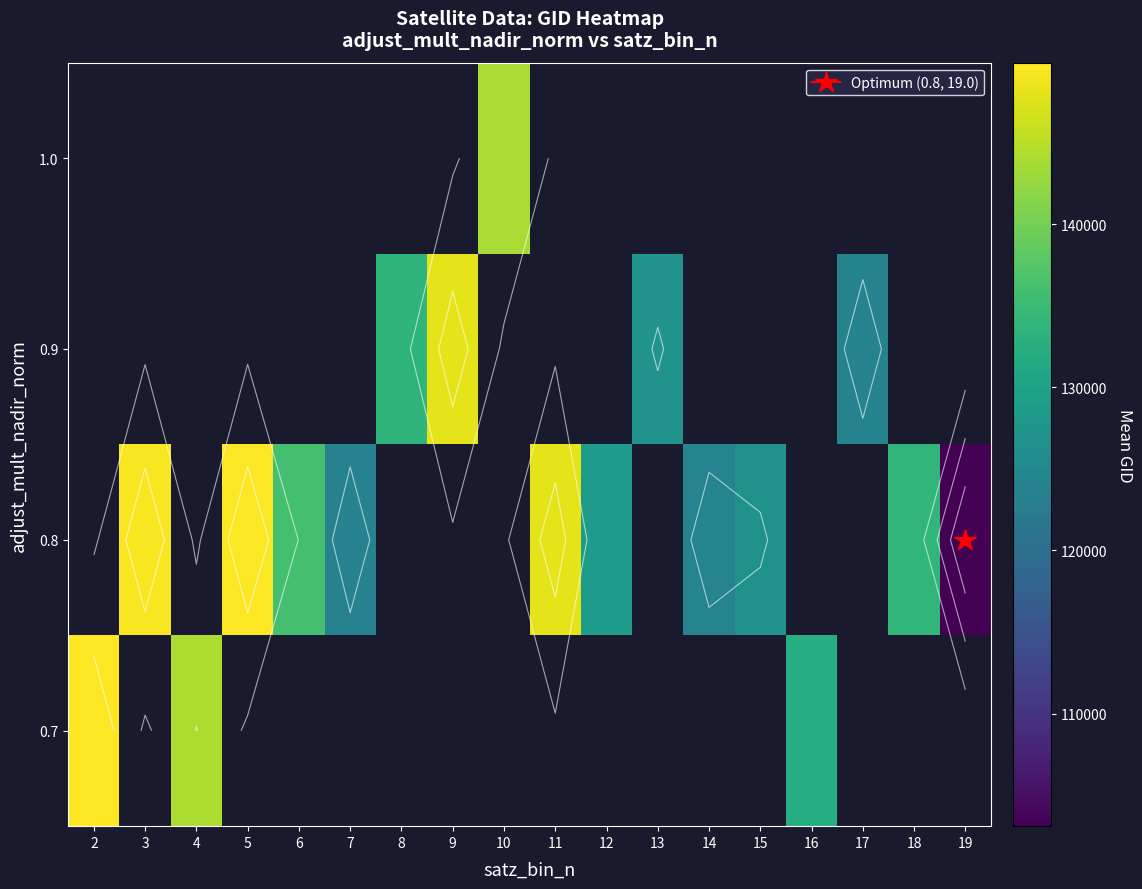

Rank the series by their maximum value, from lowest to highest.

0.7, 0.8, 0.9, 1.0